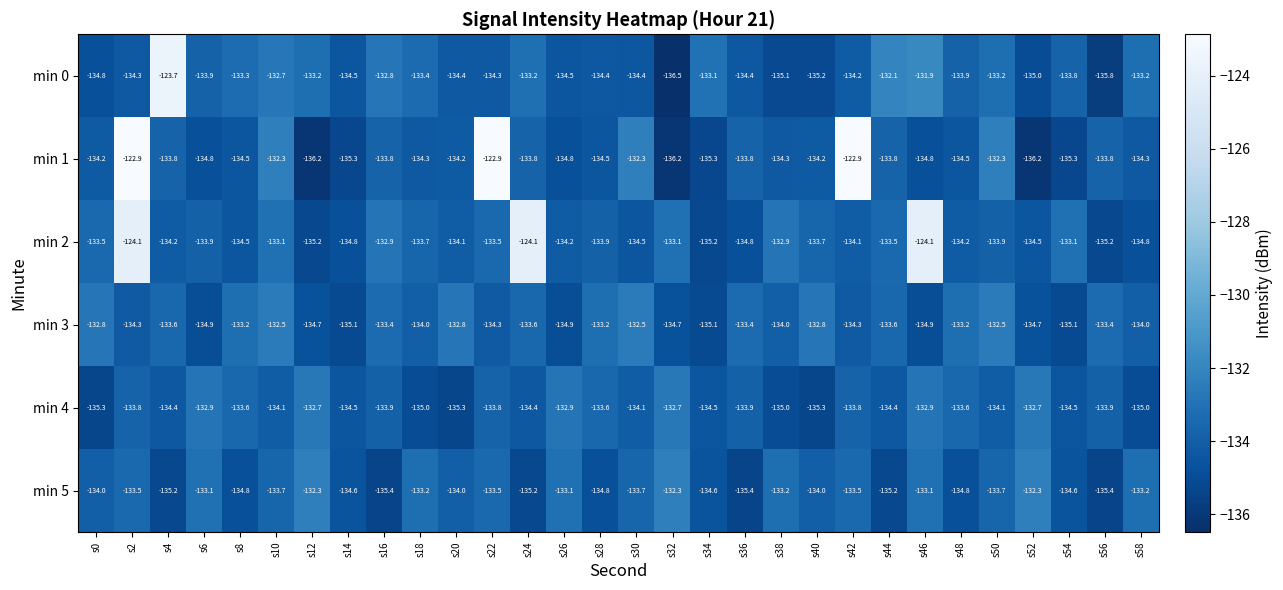

At which label does min 0 first exceed -133?

s4